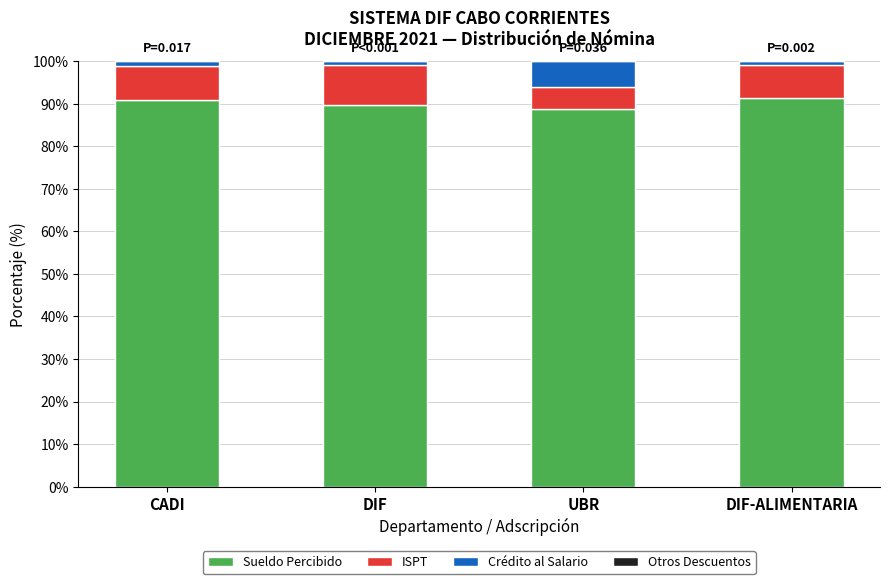

The value of Sueldo Percibido at DIF-ALIMENTARIA is 52.2. True or false?

False